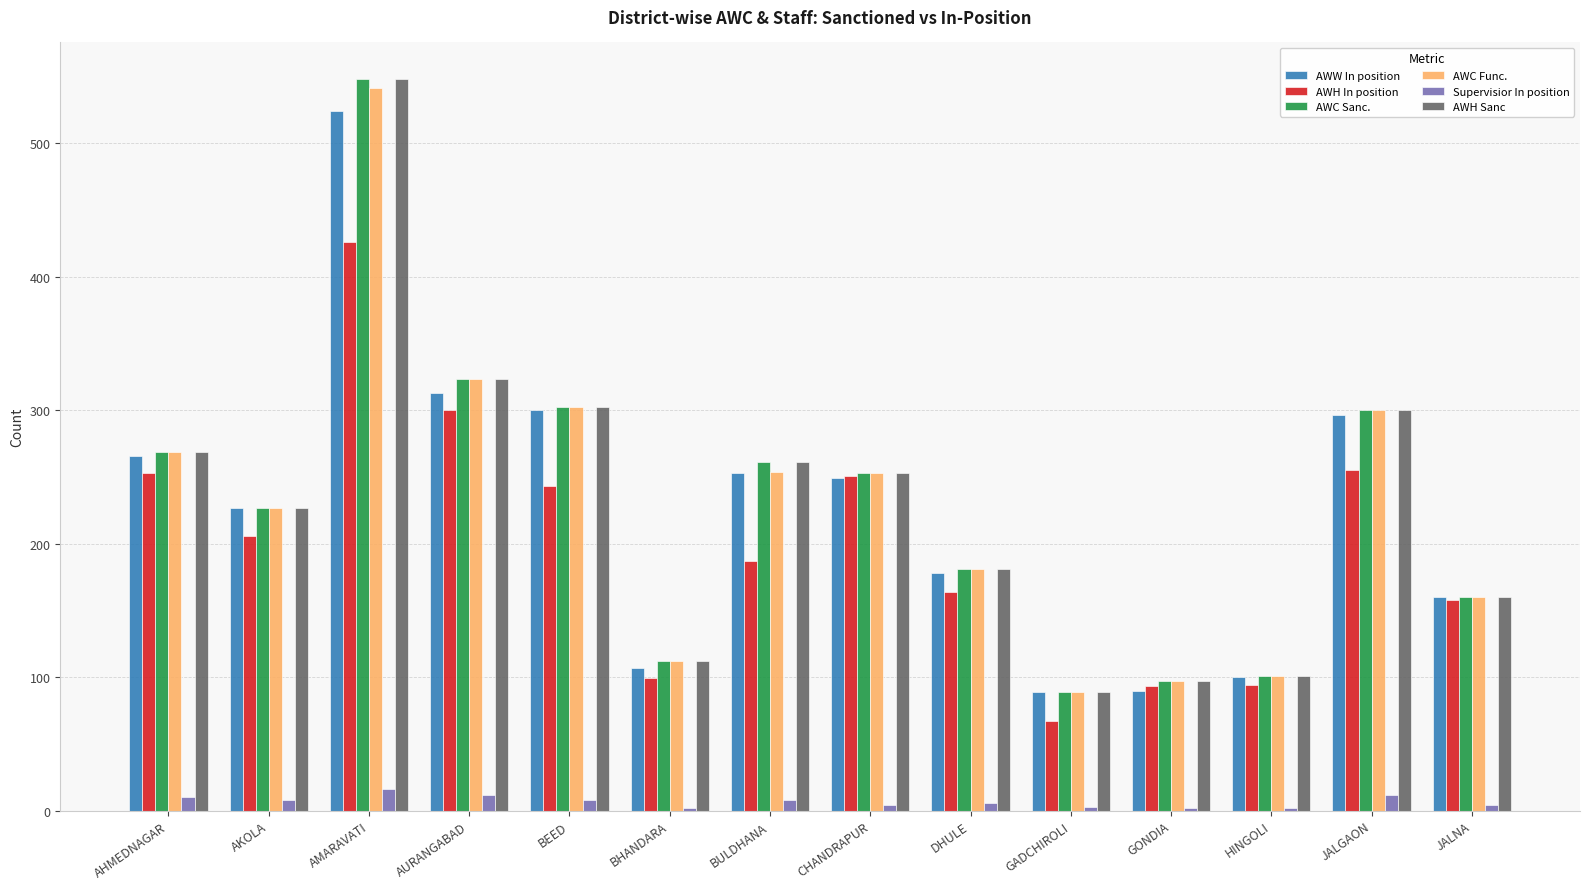

Read the Supervisior In position value at AMARAVATI, to the nearest 5.

15